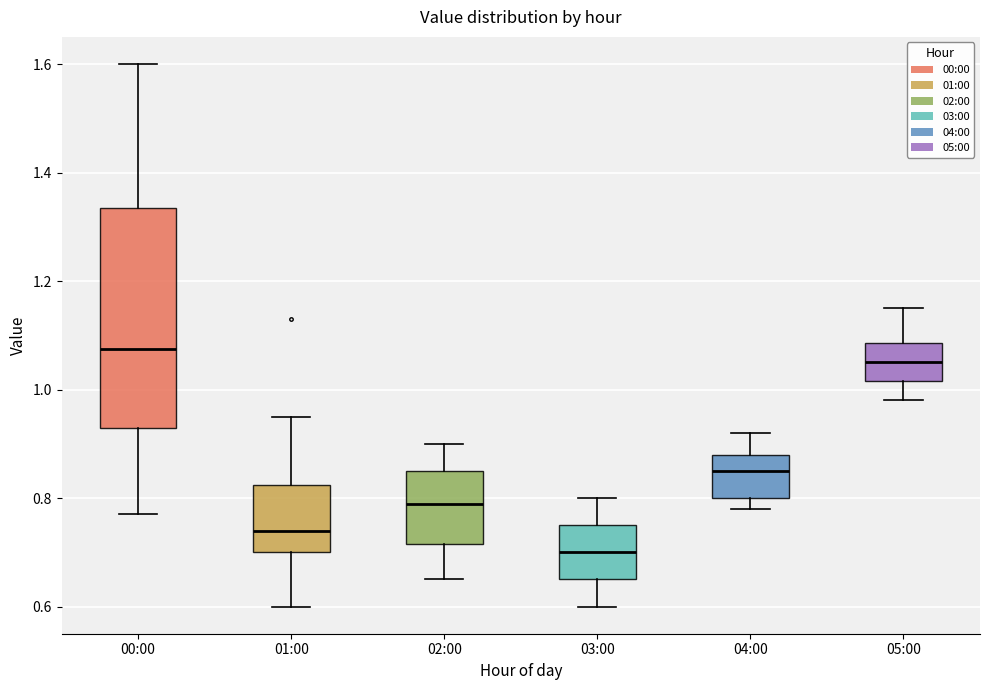

Comparing the boxes themselves (not the whiskers), which one is the tallest?

00:00